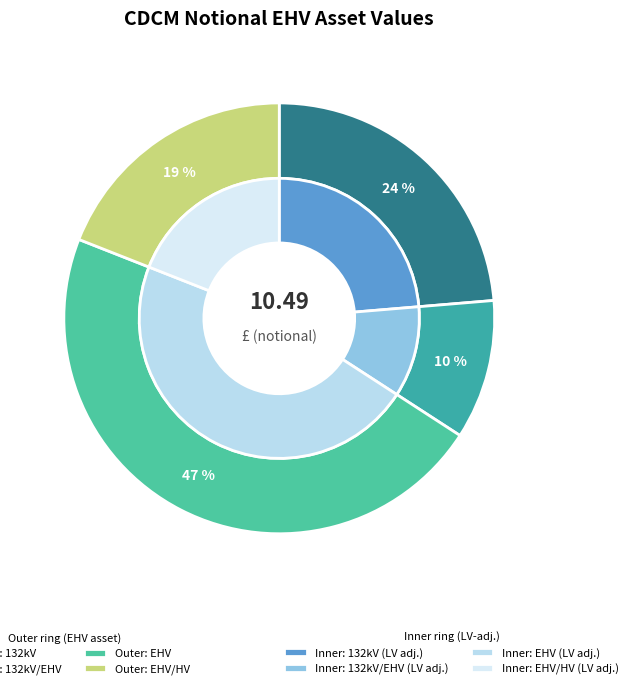

Is it true that 132kV/EHV is 5% of the pie?

False